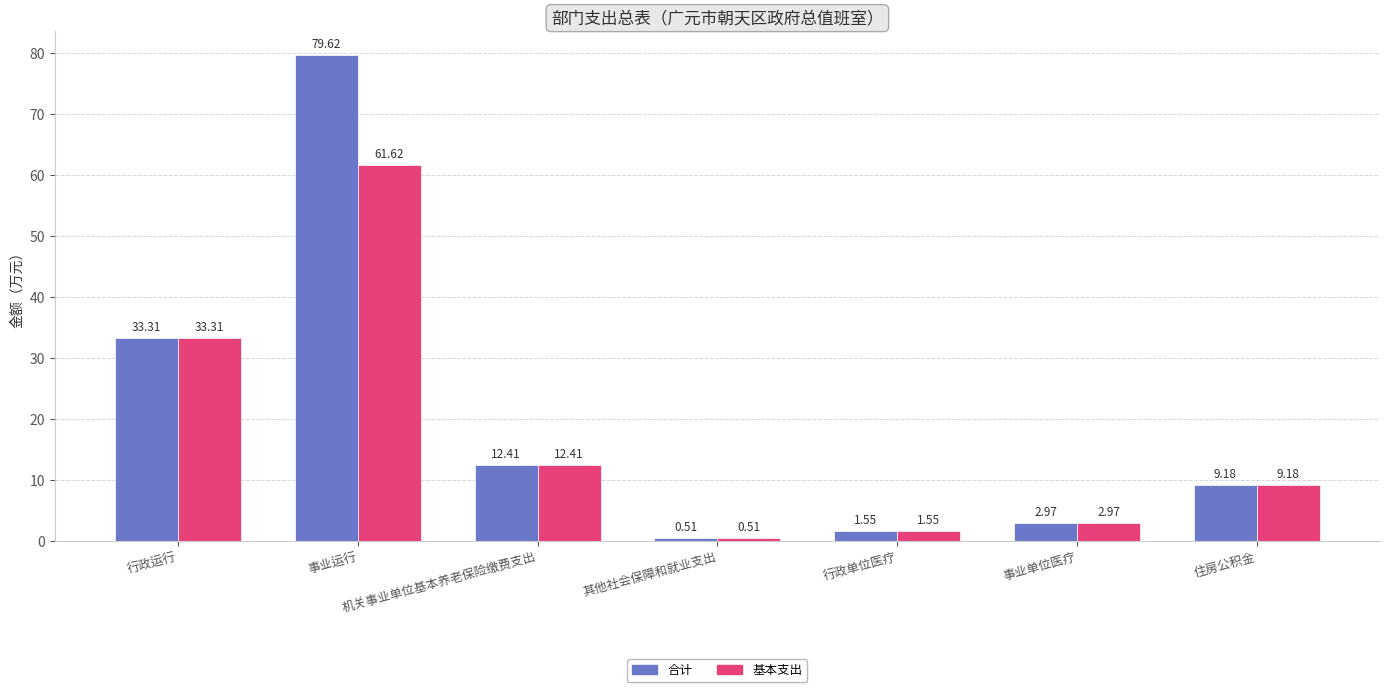

At which label does 基本支出 reach its peak?

事业运行